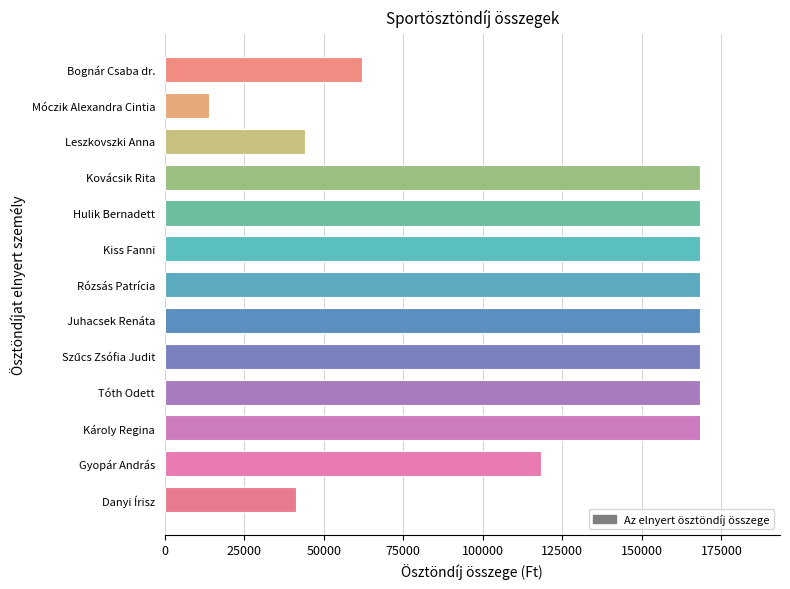

What value does the data have at Bognár Csaba dr., to the nearest 10?

62100